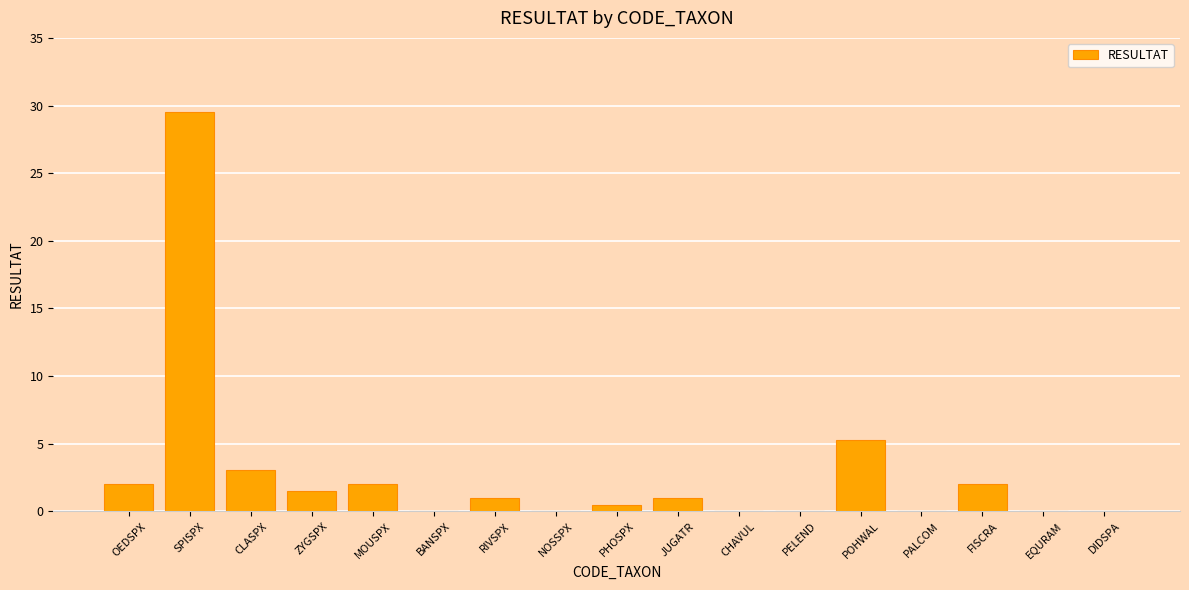

The chart shows a value of 2.0 at MOUSPX. True or false?

True